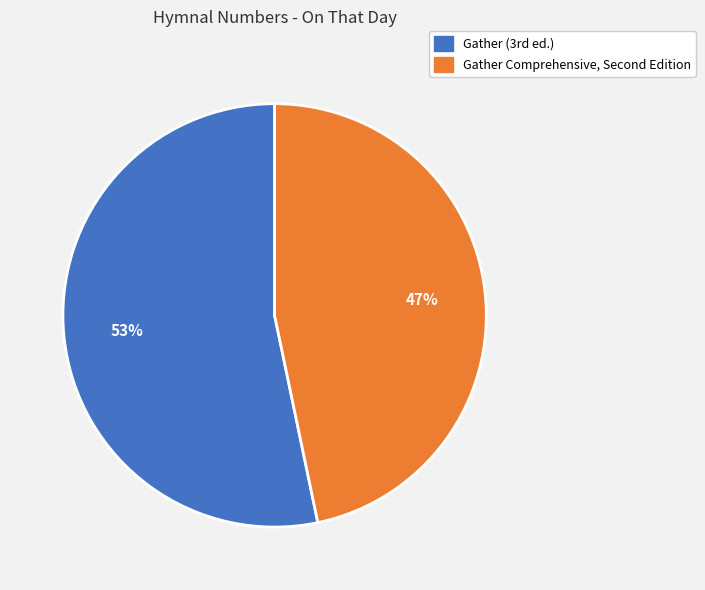

Which slice is the largest?

Gather (3rd ed.)